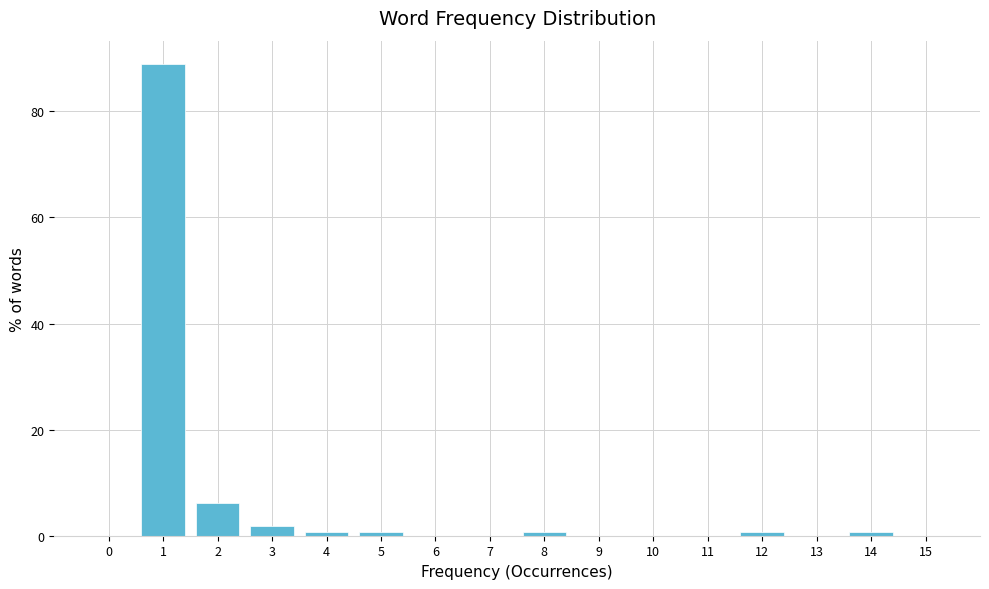

What is the height of the bar covering 0.5 to 1.5 on the x-axis? The values are not printed on the chart, so give them approximately, as read against the axis.

88